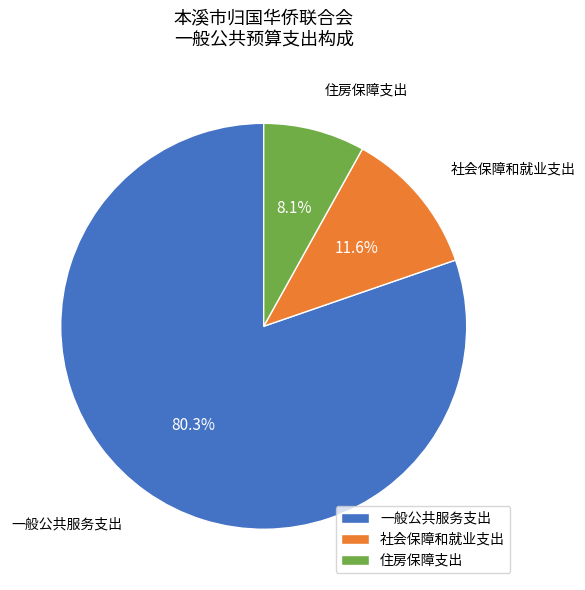

Which has a higher value, 社会保障和就业支出 or 一般公共服务支出?

一般公共服务支出